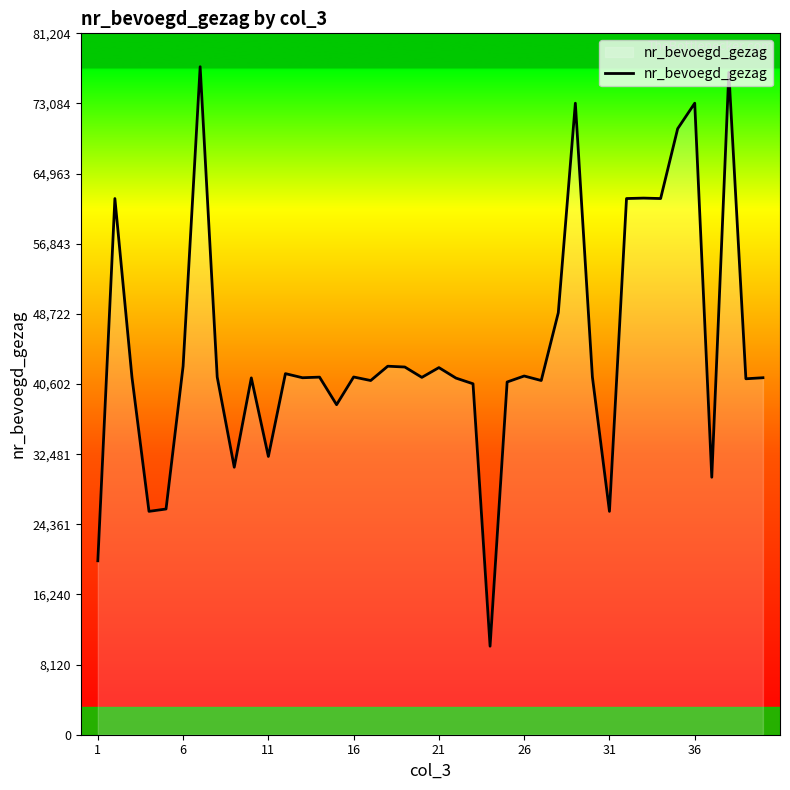

What is the minimum value shown in the chart?

10249